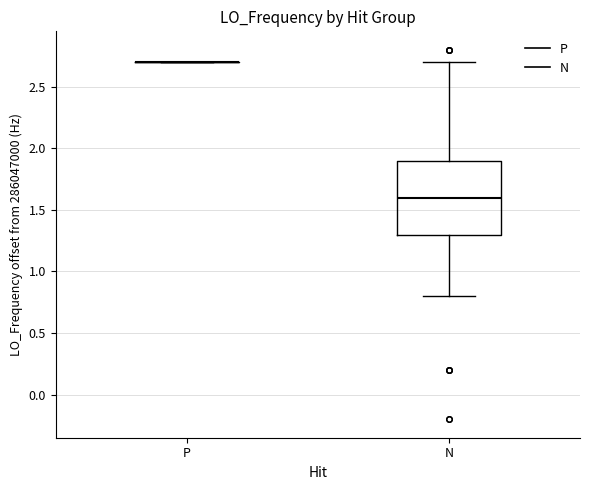

Reading left to right, read every box against the y-axis: the position of its median line, the range the box covers, and the ends of its whiskers. The values are not printed on the chart, so give them approximately, as read against the axis.

P: box collapsed to a line at 2.7, whiskers 2.7 to 2.7
N: median 1.6, box 1.3 to 1.9, whiskers 0.8 to 2.7